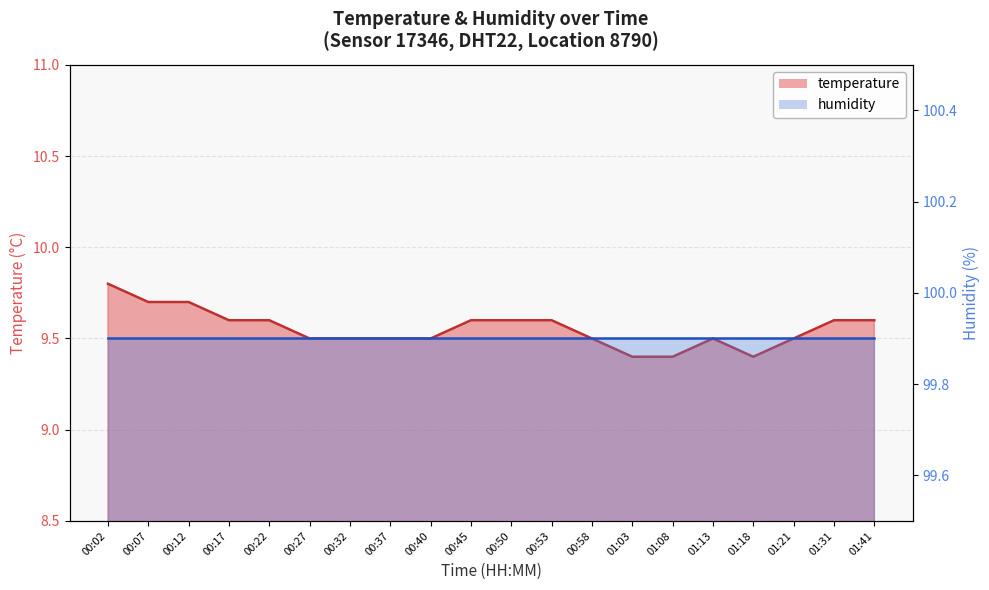

Which has a higher value, 01:31 or 00:27?

01:31